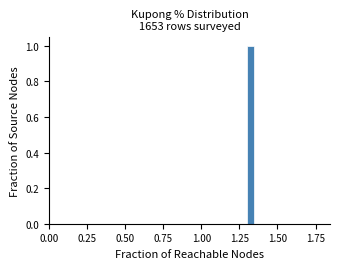

Read against the x-axis, roughly where is the centre of the tallest bar?

1.30